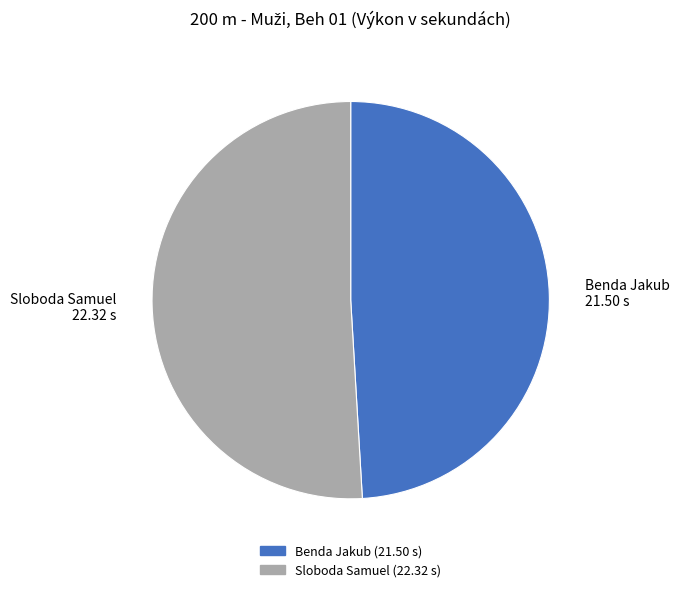

Do Benda Jakub and Sloboda Samuel together represent more than half of the pie?

Yes